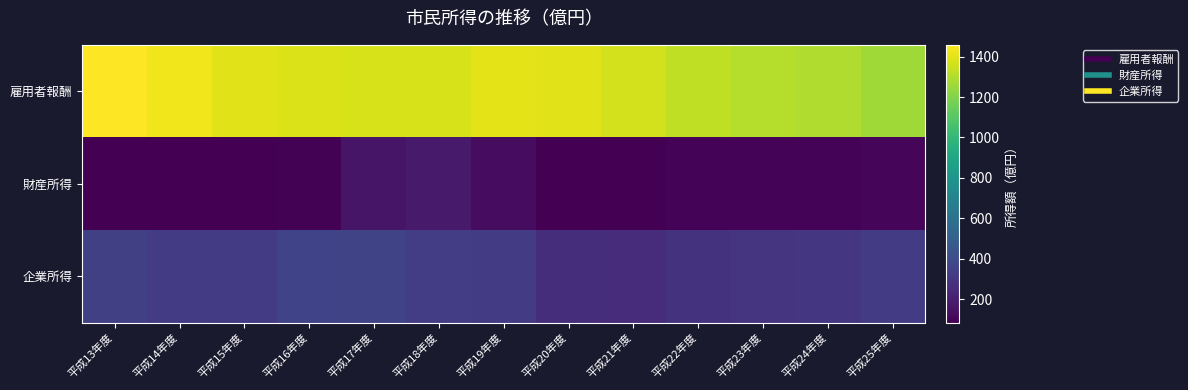

List the series in order of their peak value, lowest first.

財産所得, 企業所得, 雇用者報酬